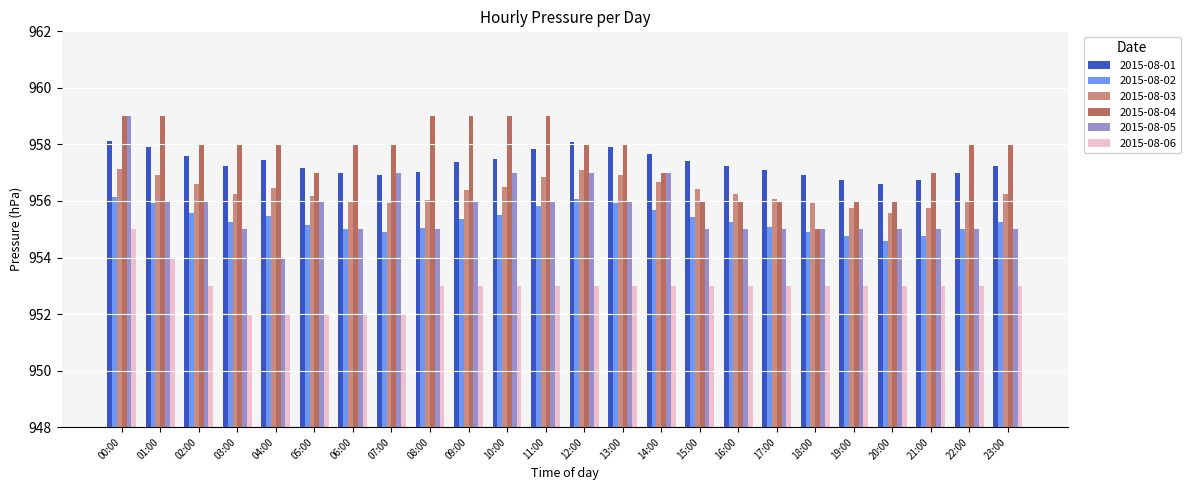

What is the difference between the 2015-08-05 values at 23:00 and 01:00?

1.0